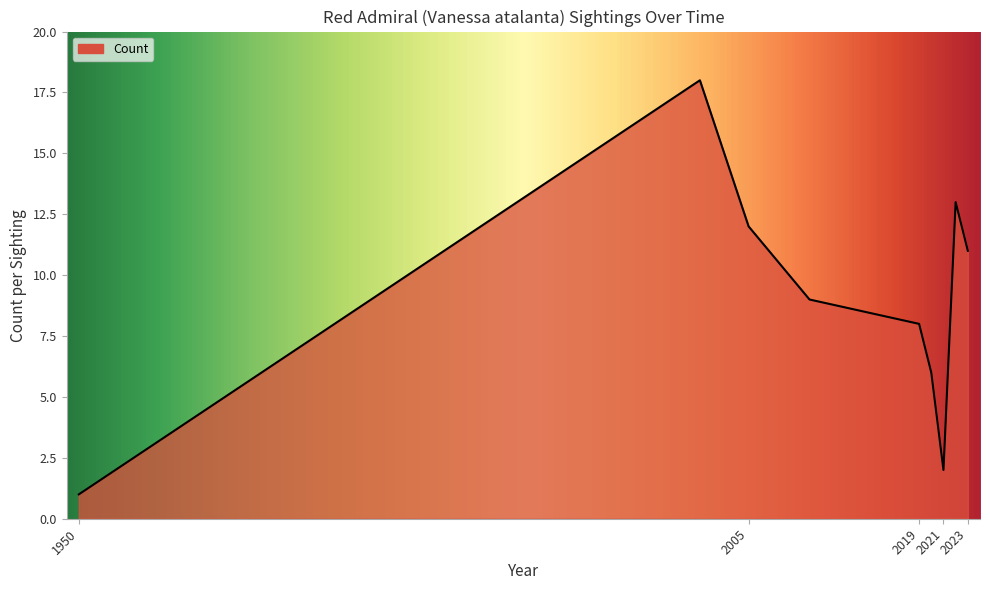

What is the difference between the maximum and minimum values?

17